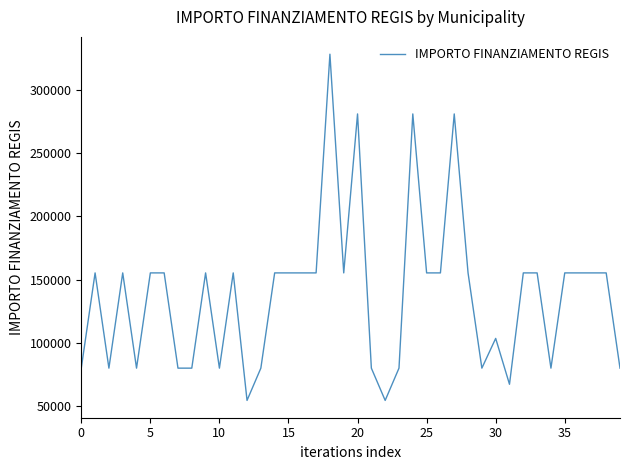

What is the sum of all values?

5514135